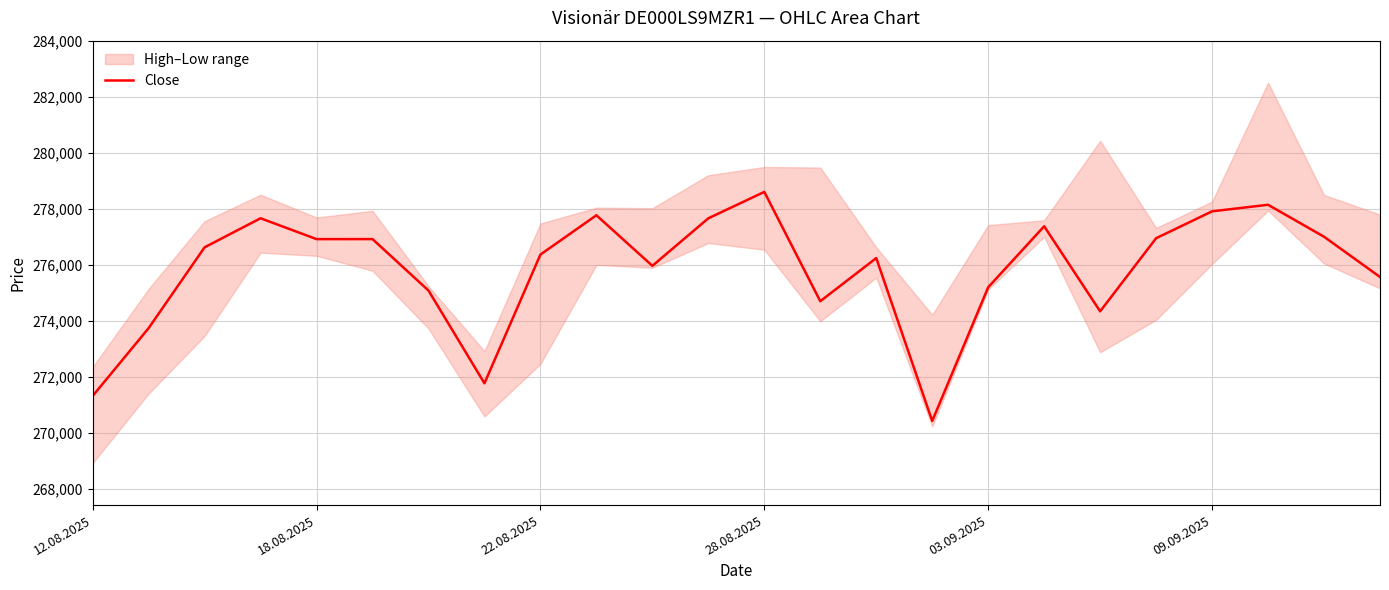

Where is the data nearest to the value 274516?

18